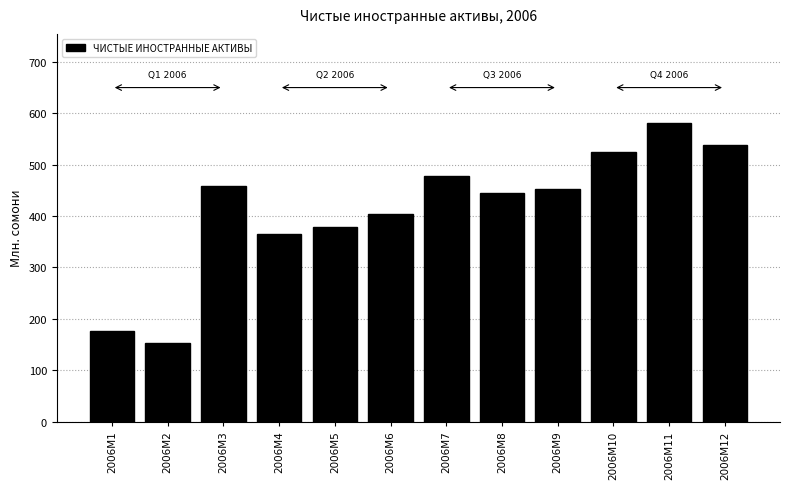

Reading left to right, what are all the values shown in this chart?

176.1	153.3	457.6	364.2	377.7	404.5	476.7	444.4	453.3	523.7	580.0	537.5